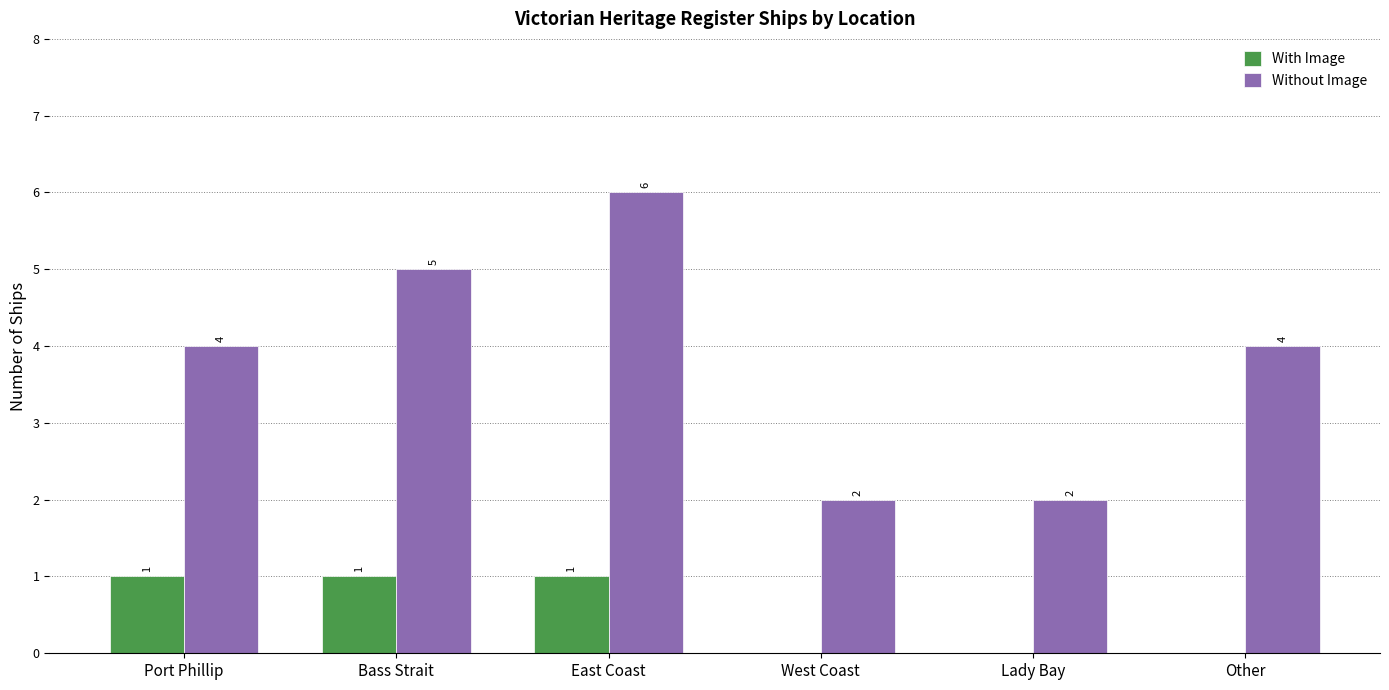

How many With Image values are between 0 and 1?

6